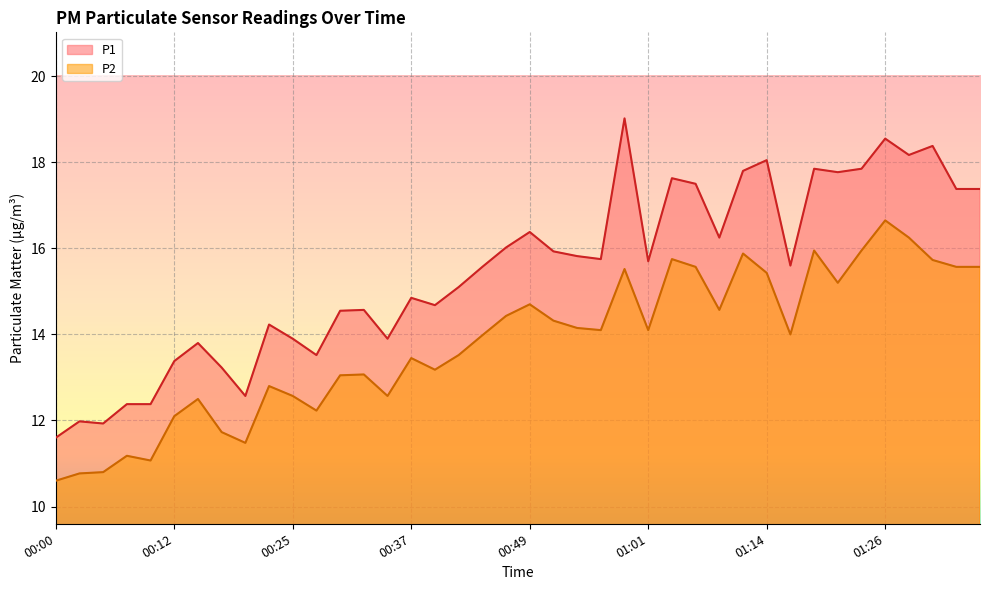

What value does the P1 series have at 01:21?

17.8